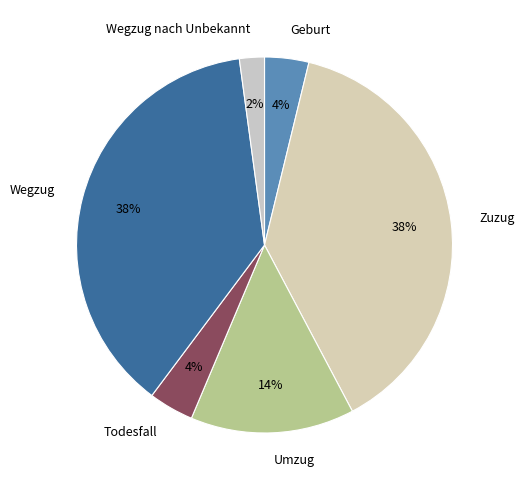

Does Zuzug account for over 50% of the chart?

No